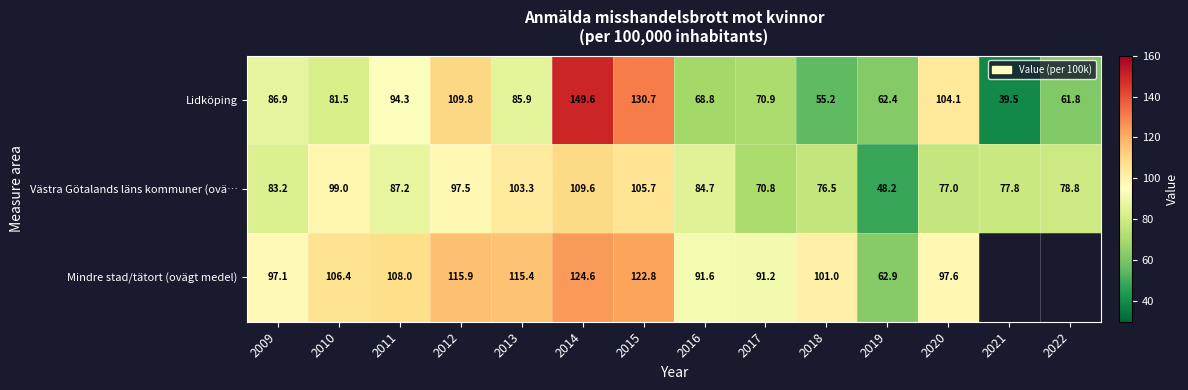

What is the average value of the Västra Götalands läns kommuner (ovä… series?

85.7